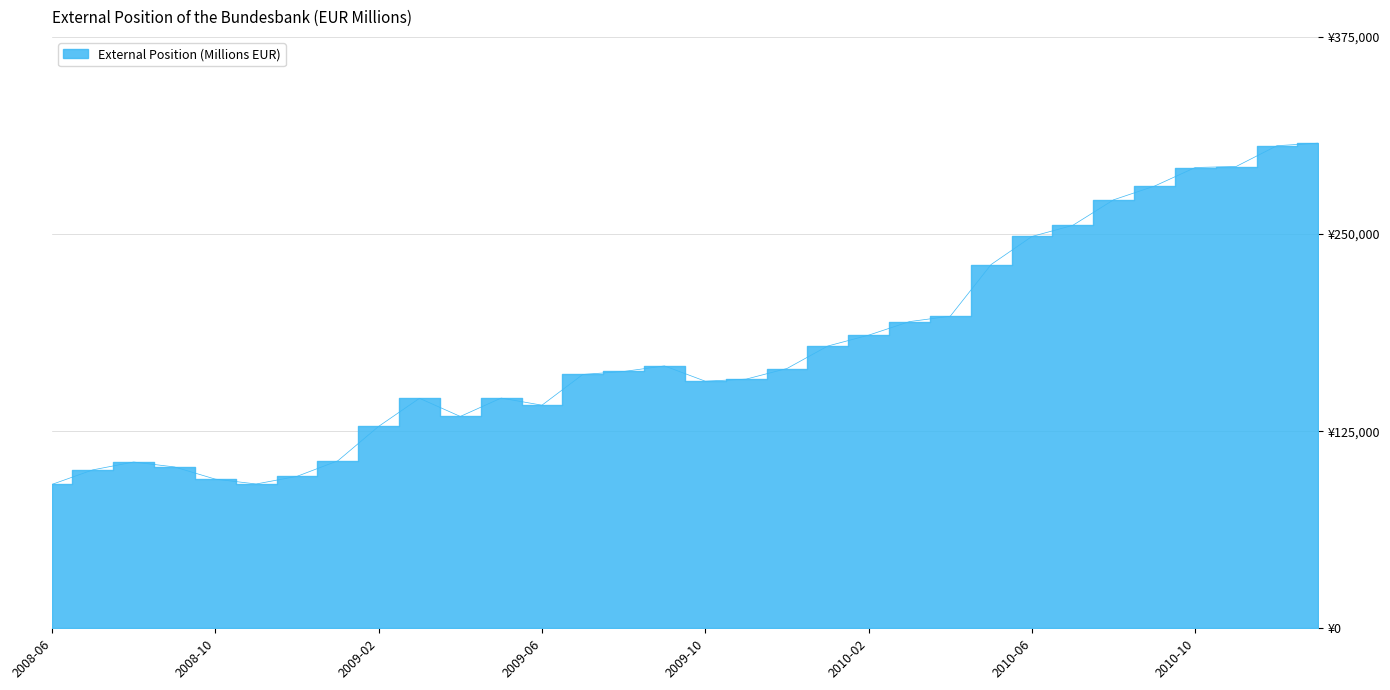

What position from the left is 2010-10?

29